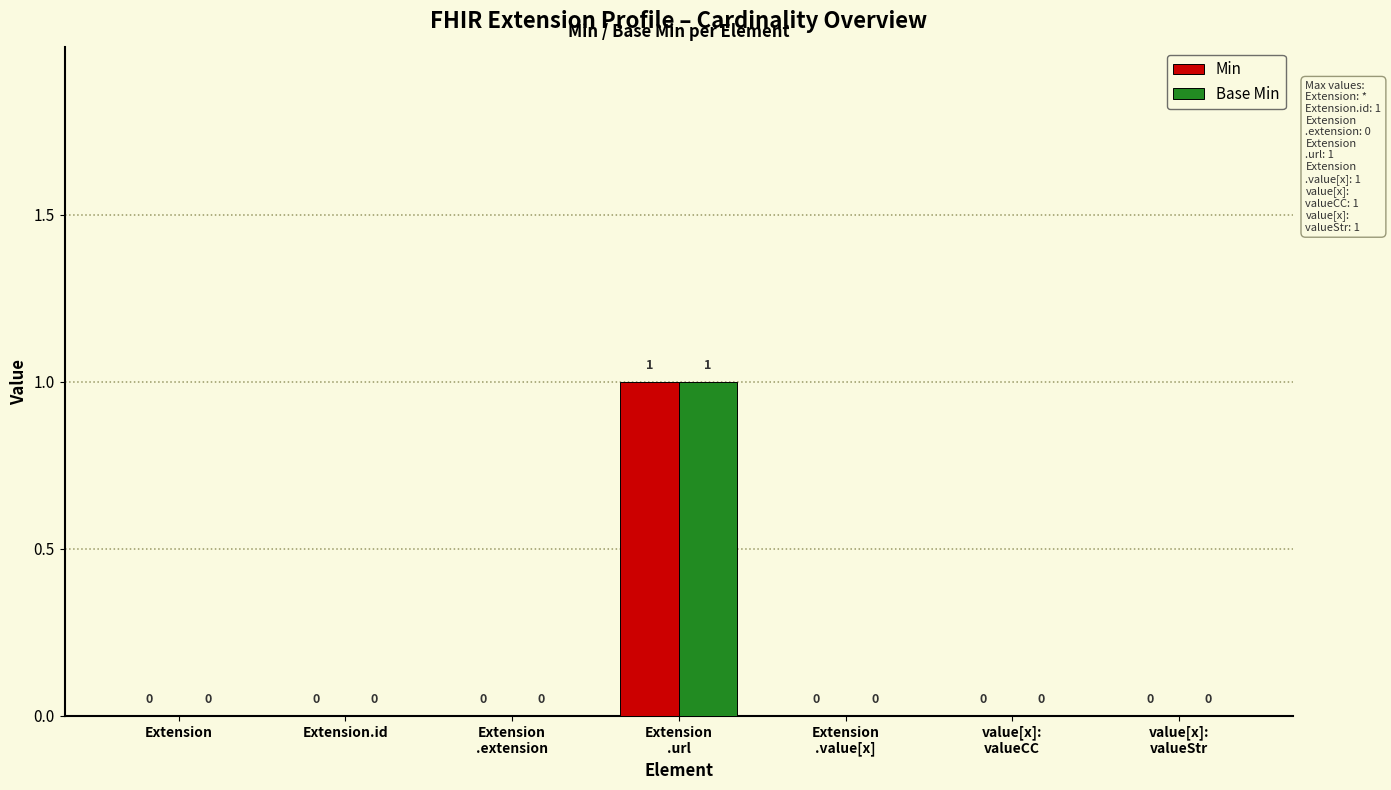

How many positive values does the Base Min series have?

1